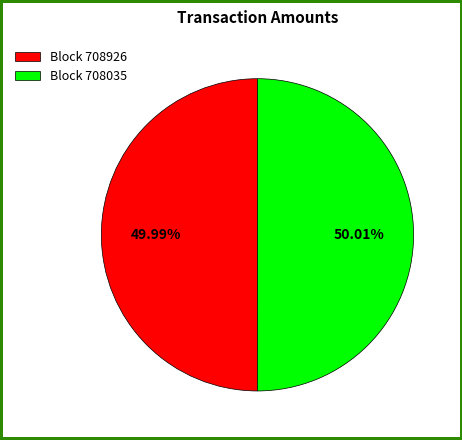

Approximately how many times larger is the value at Block 708035 compared to Block 708926?

1.0